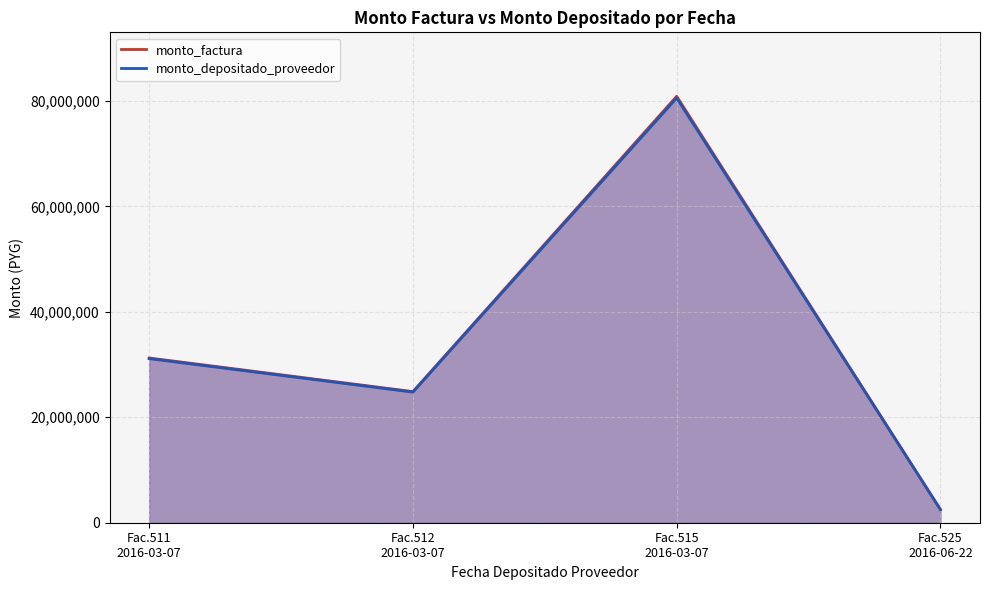

True or false: monto_depositado_proveedor has more than 1 points higher than both neighbors.

False